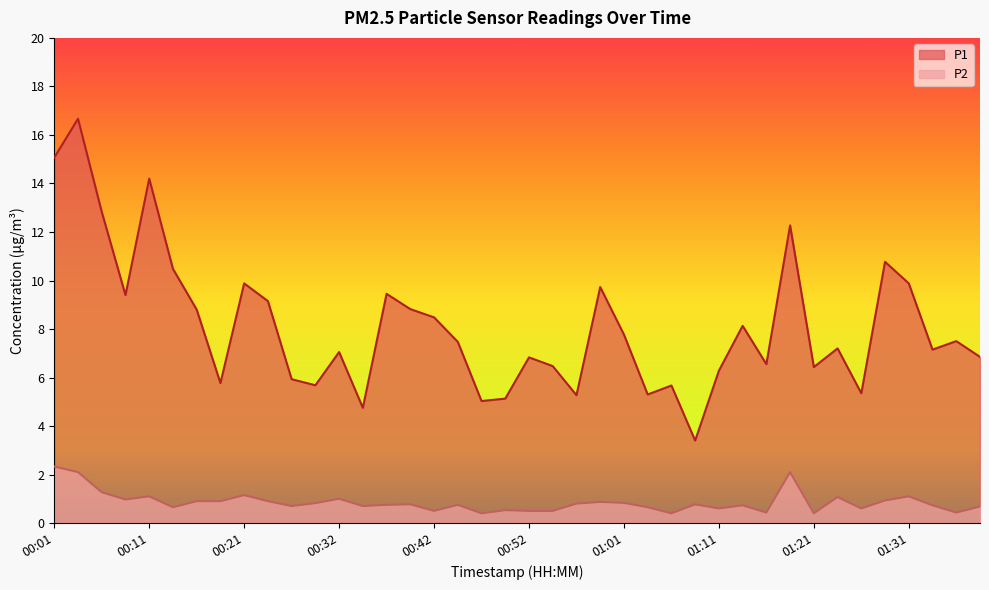

At 01:18, list the series in order from largest to smallest.

P1, P2